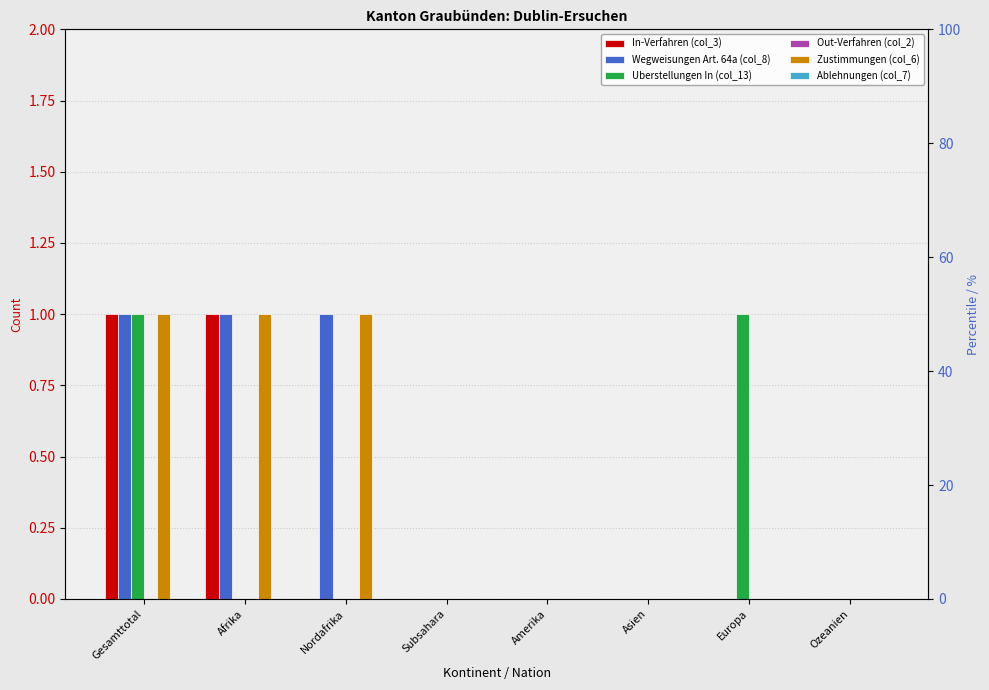

Reading left to right, list all the values displayed in this chart.

In-Verfahren (col_3): 1	1	0	0	0	0	0	0
Wegweisungen Art. 64a (col_8): 1	1	1	0	0	0	0	0
Uberstellungen In (col_13): 1	0	0	0	0	0	1	0
Out-Verfahren (col_2): 0	0	0	0	0	0	0	0
Zustimmungen (col_6): 1	1	1	0	0	0	0	0
Ablehnungen (col_7): 0	0	0	0	0	0	0	0